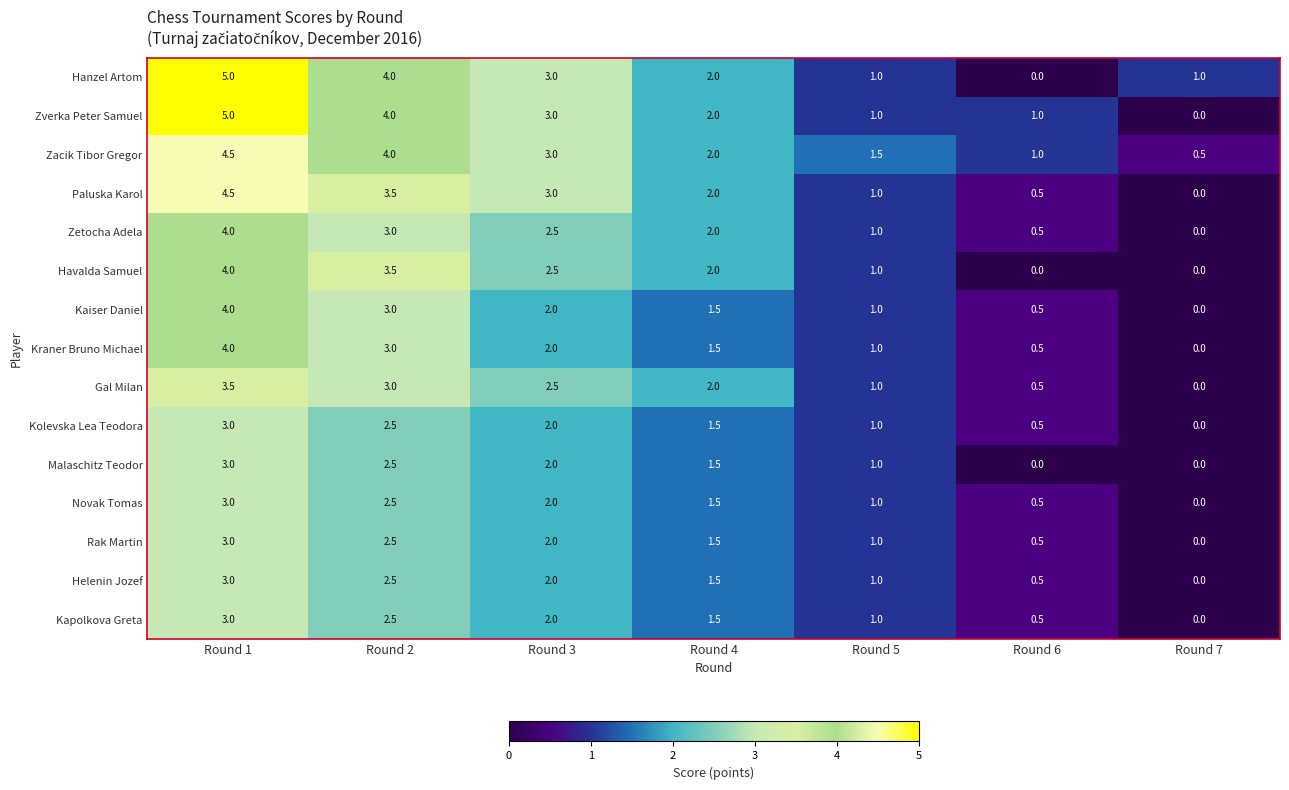

What is the difference between the highest and lowest values at Round 7?

1.0